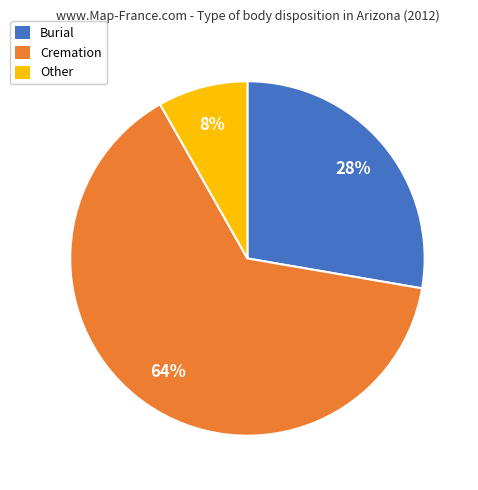

Which slice is the largest?

Cremation